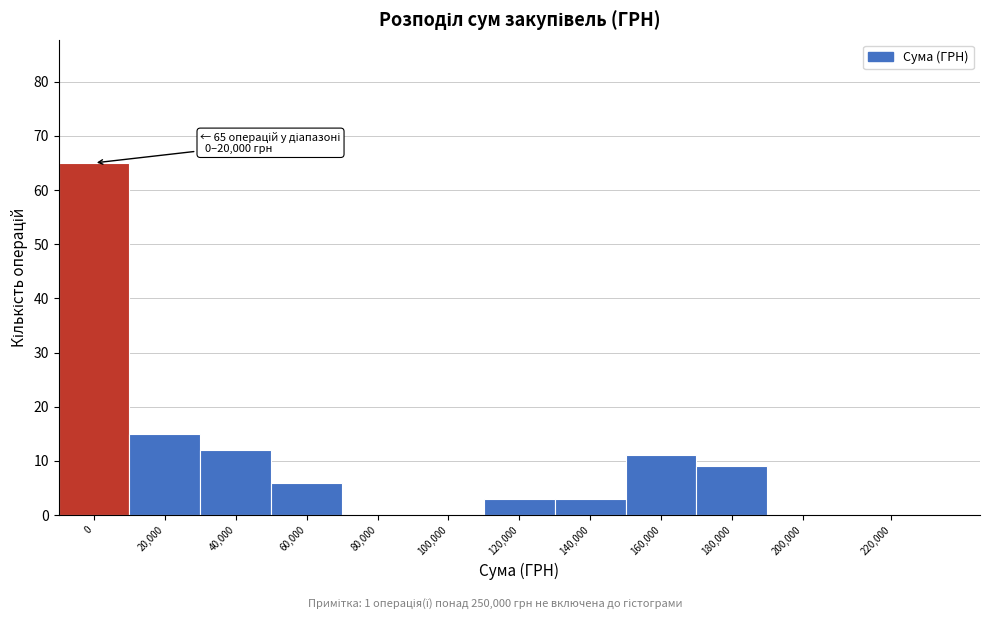

Reading left to right, list all the values displayed in this chart.

0=65	20,000=15	40,000=12	60,000=6	80,000=0	100,000=0	120,000=3	140,000=3	160,000=11	180,000=9	200,000=0	220,000=0